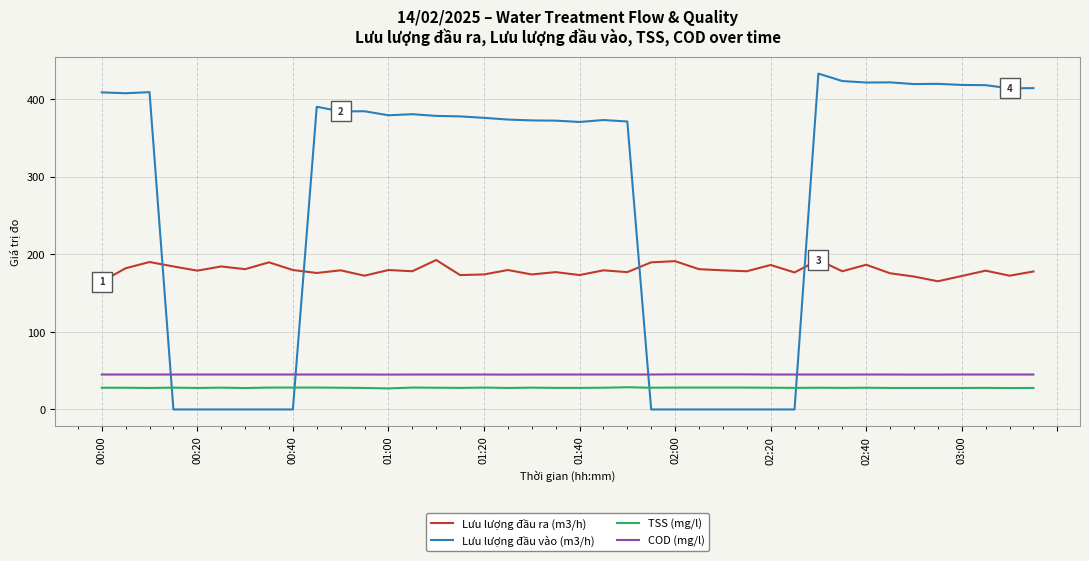

What is the maximum value shown in the chart?

432.6